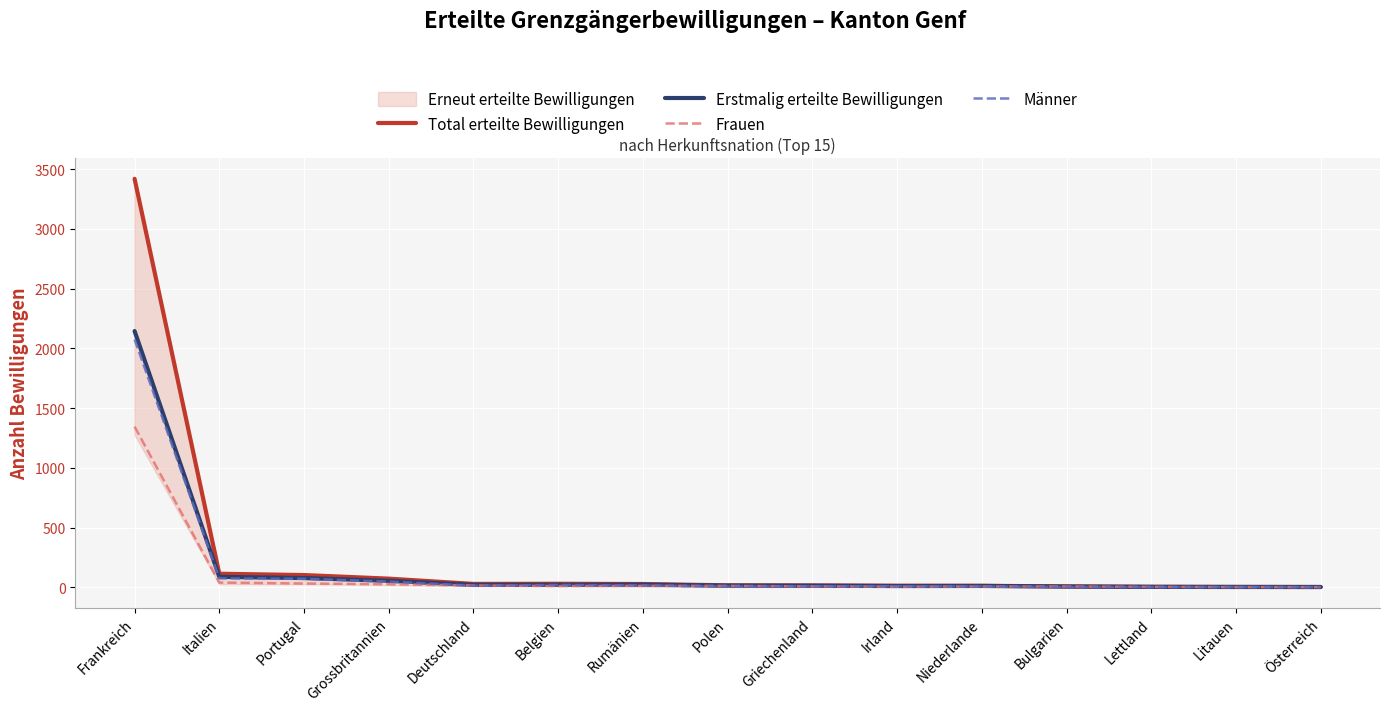

How many interior local valleys does the Total erteilte Bewilligungen series have?

1